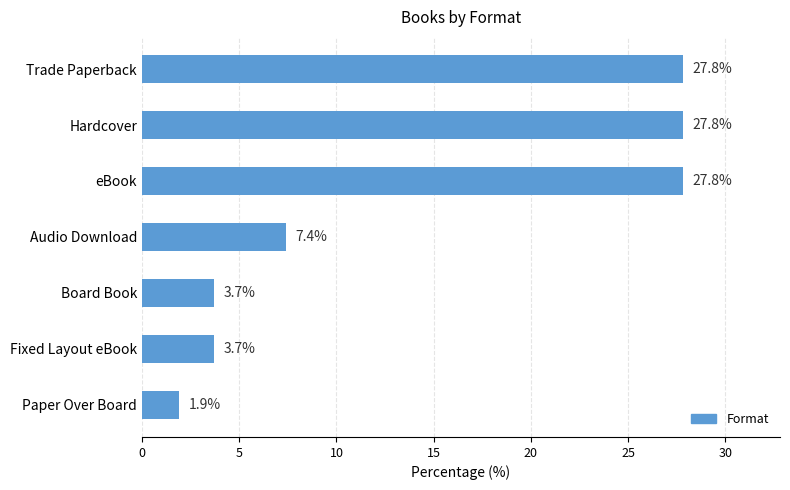

The chart shows a value of 37.8 at eBook. True or false?

False